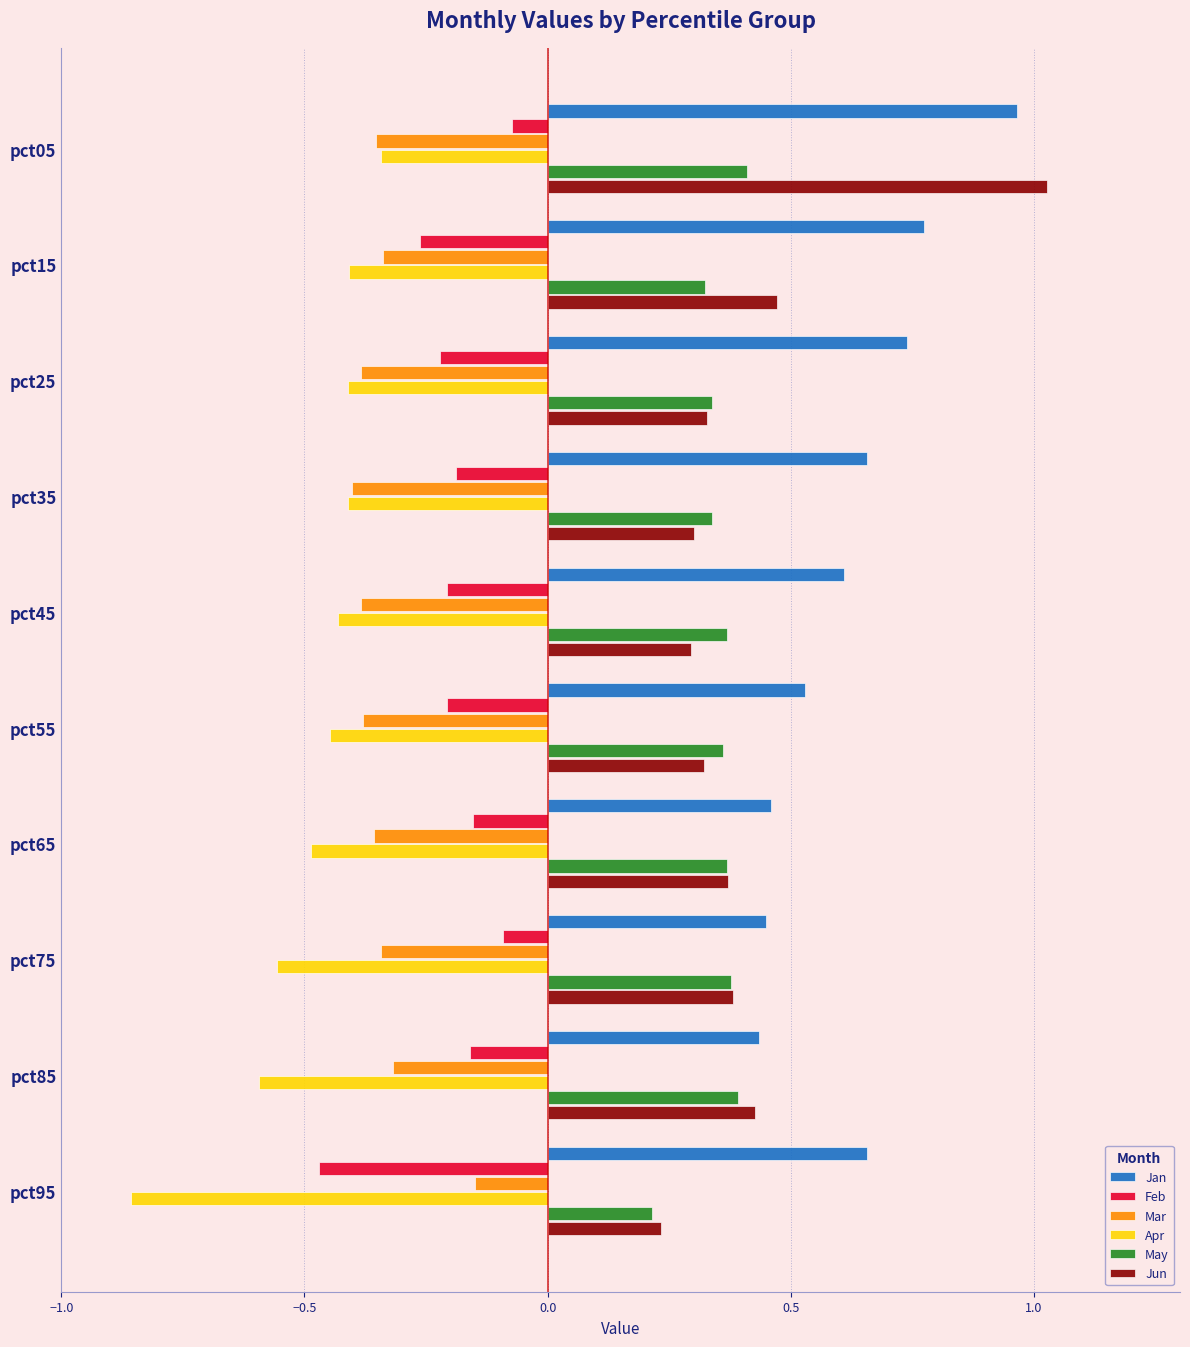

How many May values are between 0 and 1?

10